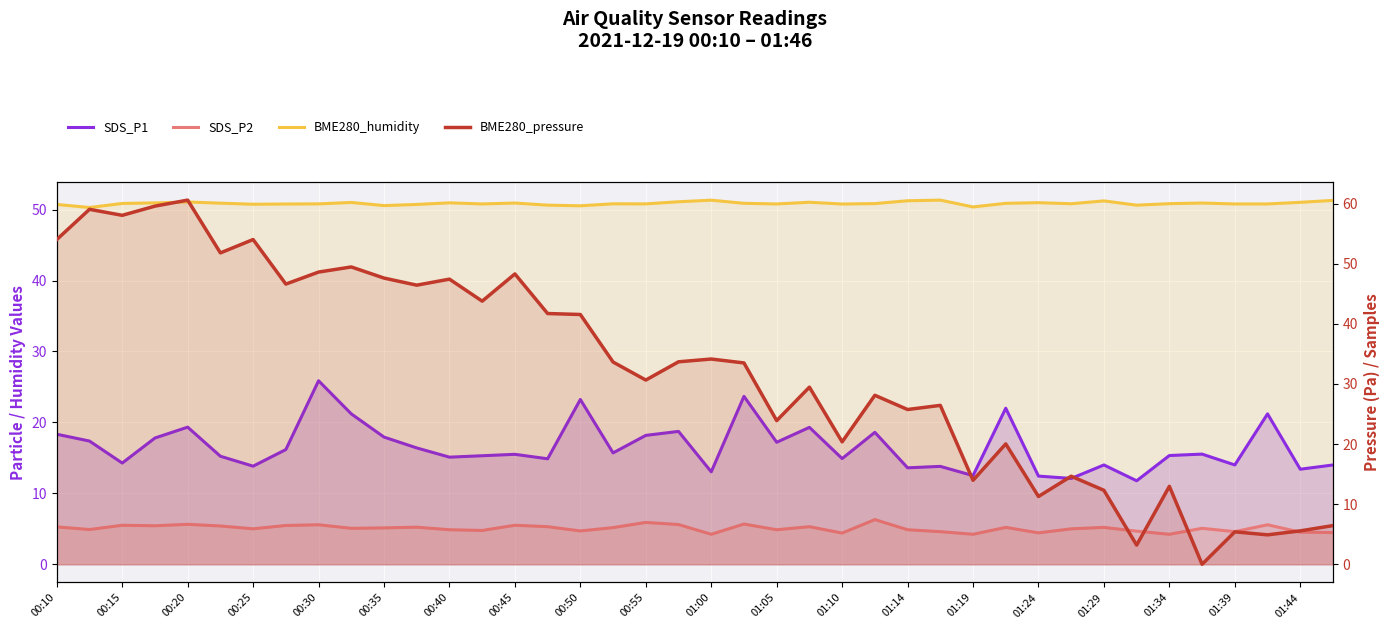

Which series has the largest range (max minus min)?

BME280_pressure